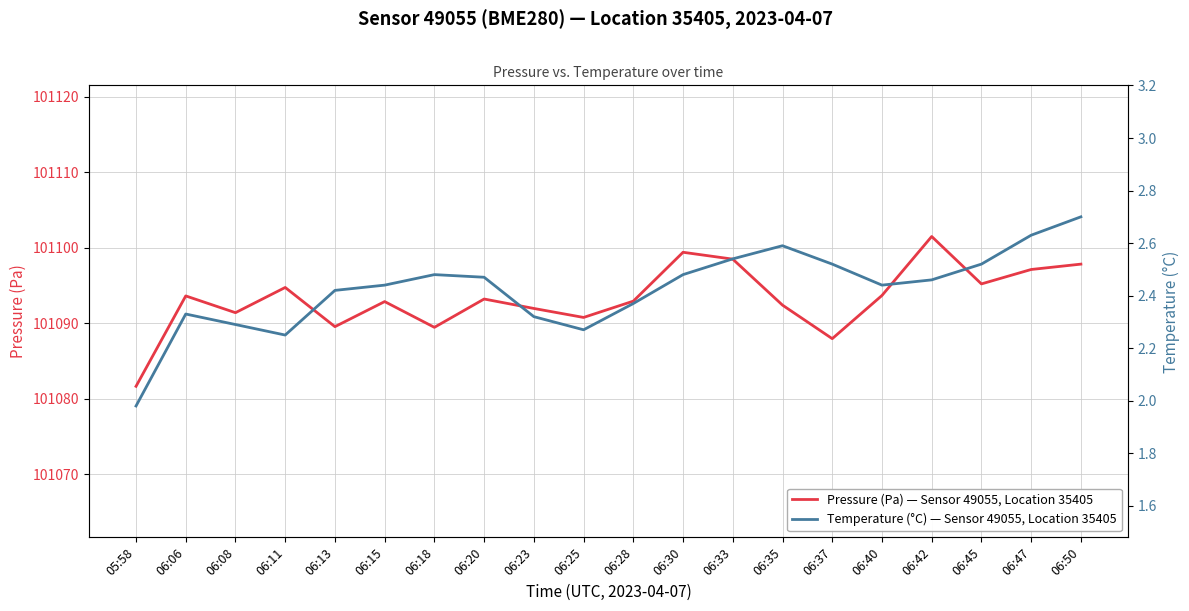

How many lines are shown in the chart?

2